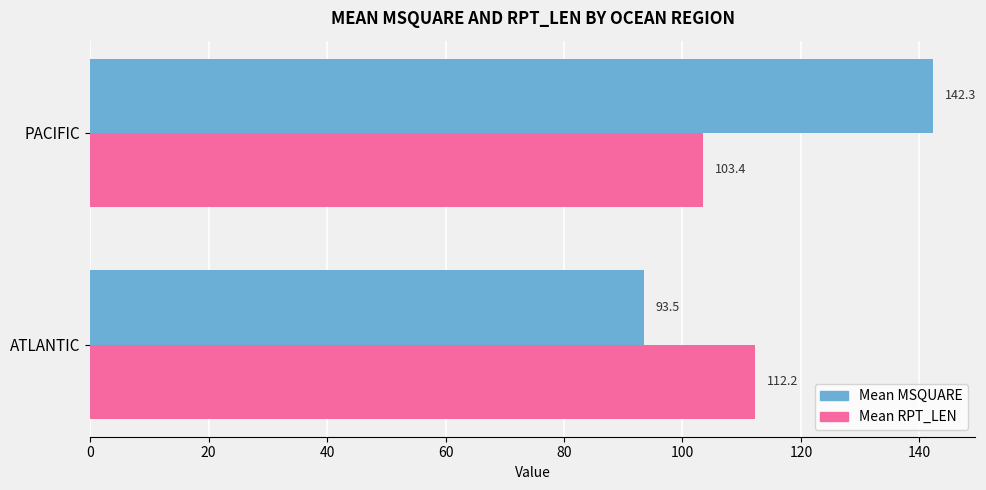

What is the total value across all series at PACIFIC?

245.7